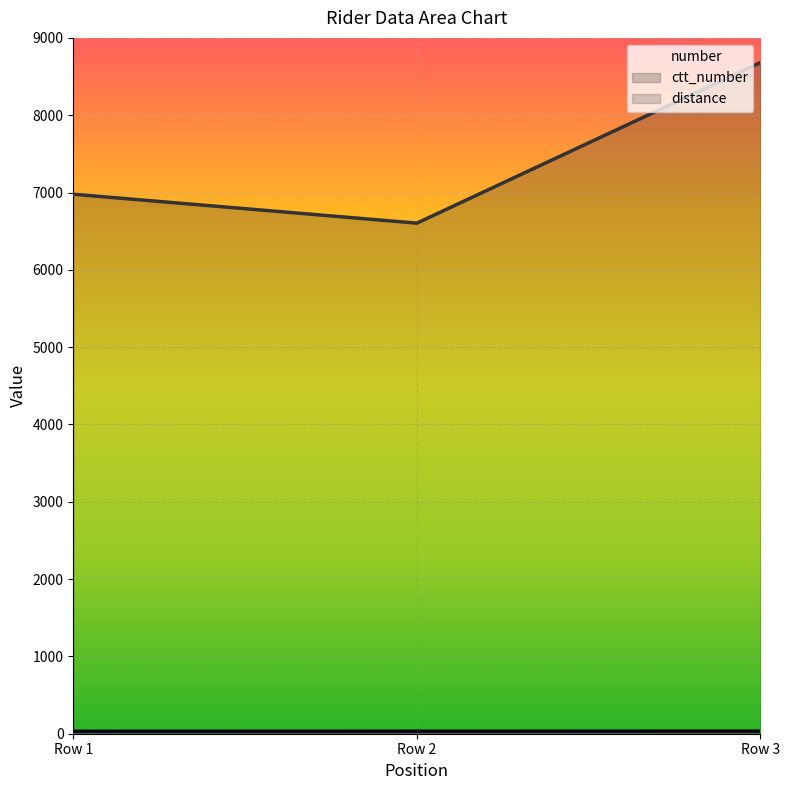

Which category has the highest value across all series?

Row 3